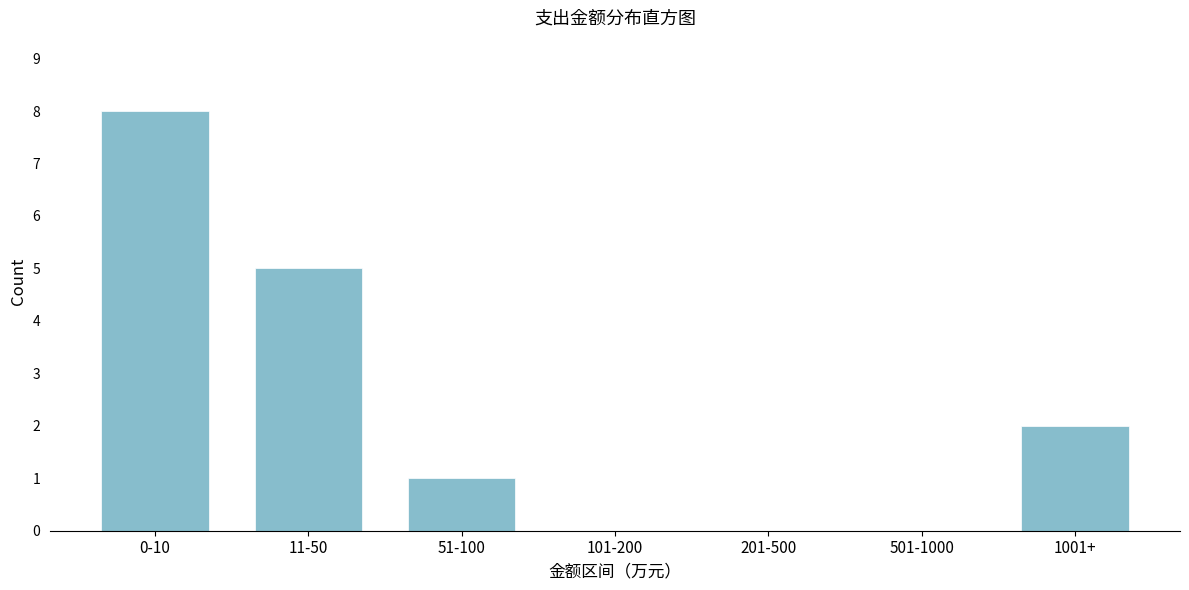

Reading right to left, extract all data points from this chart.

1001+=2	501-1000=0	201-500=0	101-200=0	51-100=1	11-50=5	0-10=8